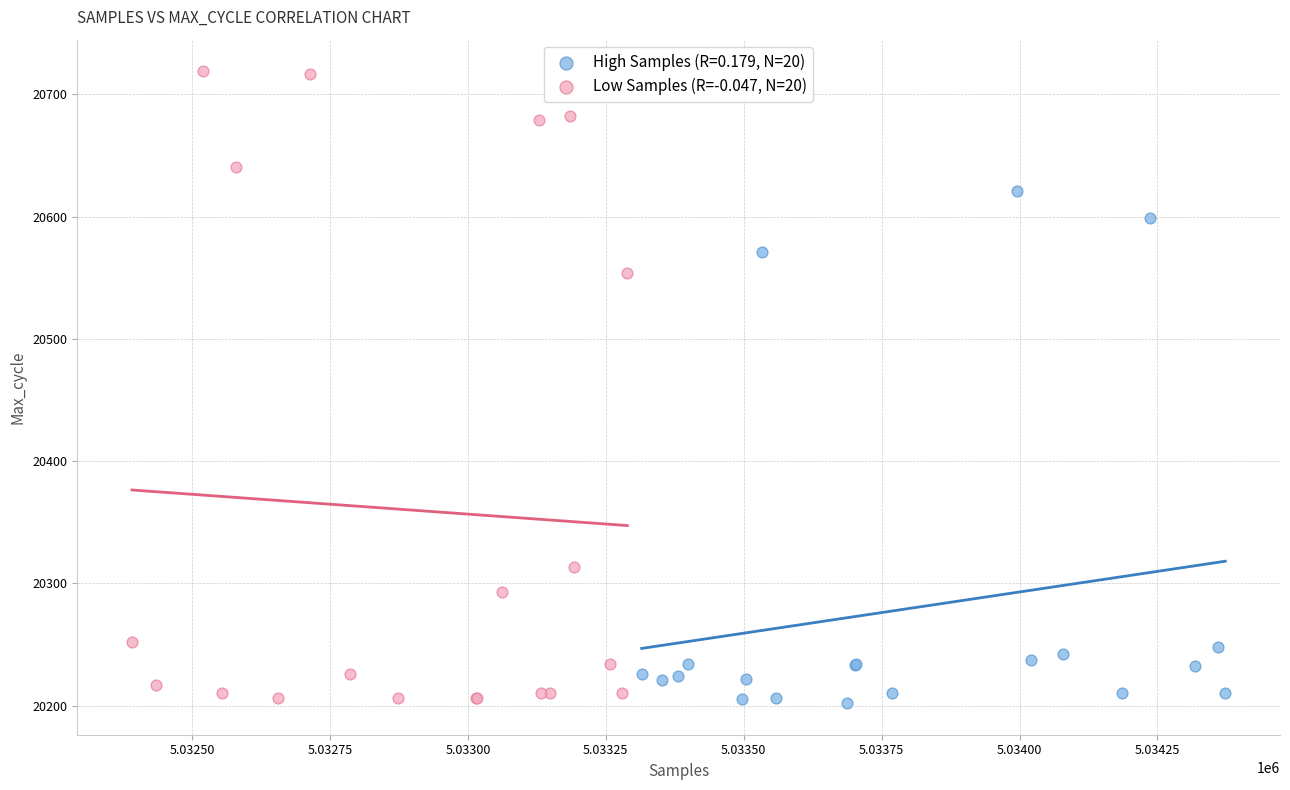

Which series has the widest spread of Y values?

Low Samples (R=-0.047, N=20)